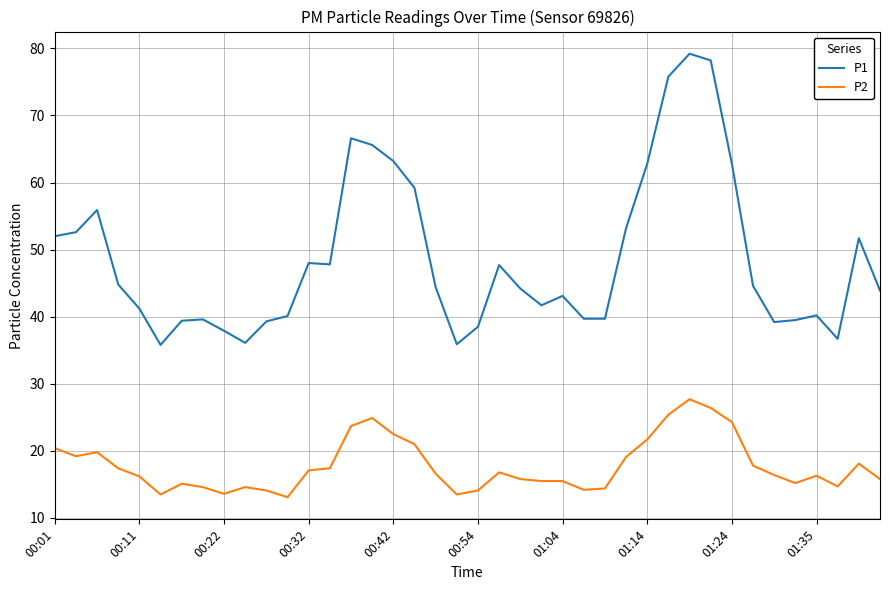

What is the difference between the maximum and minimum values in the P2 series?

14.6